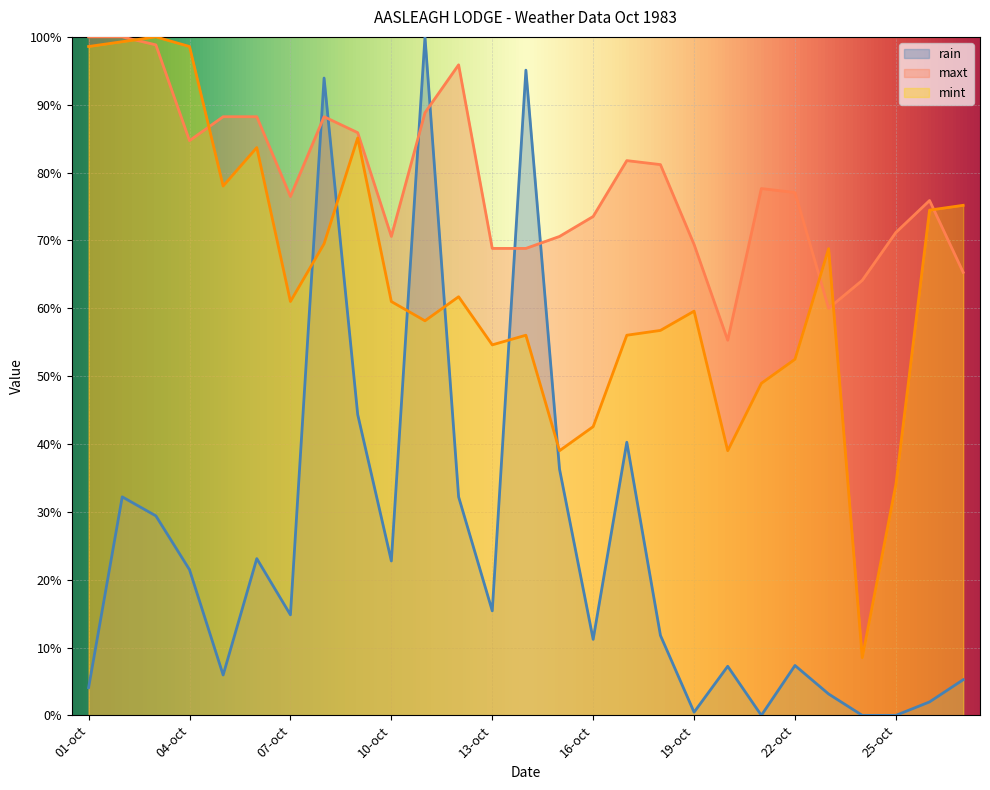

True or false: mint has a value of 74.5 at 26-oct.

True